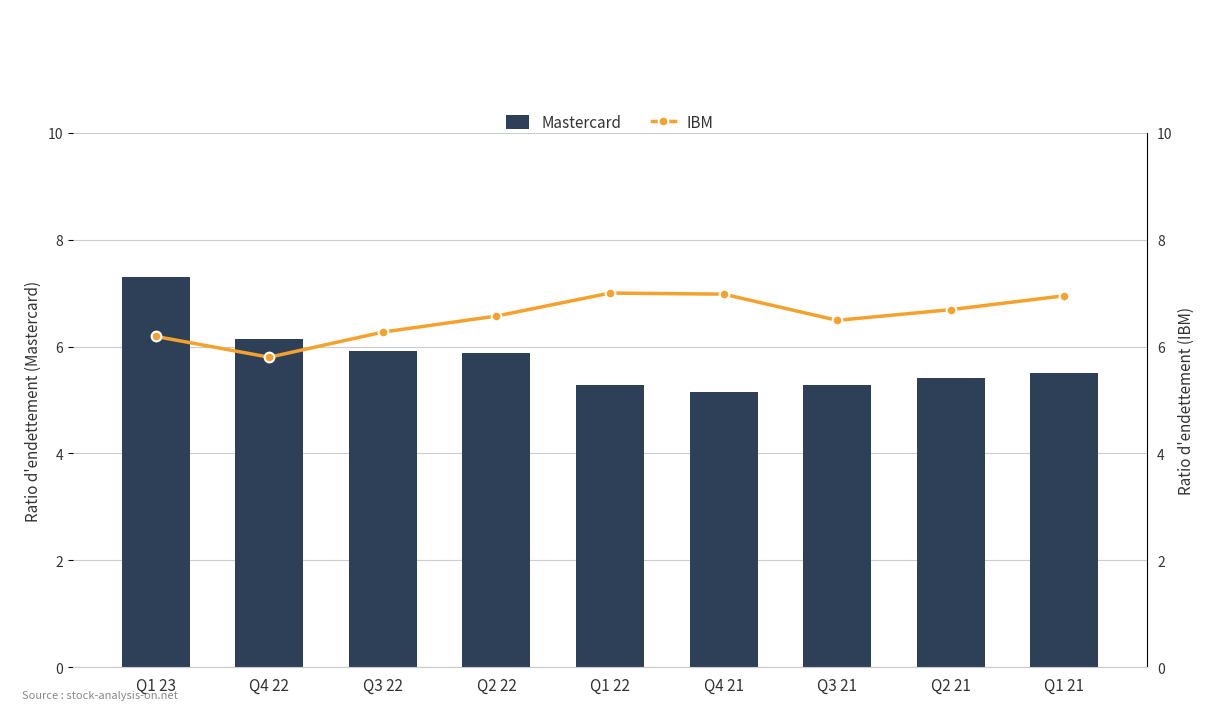

Which series changed the most between Q1 23 and Q4 21?

Mastercard